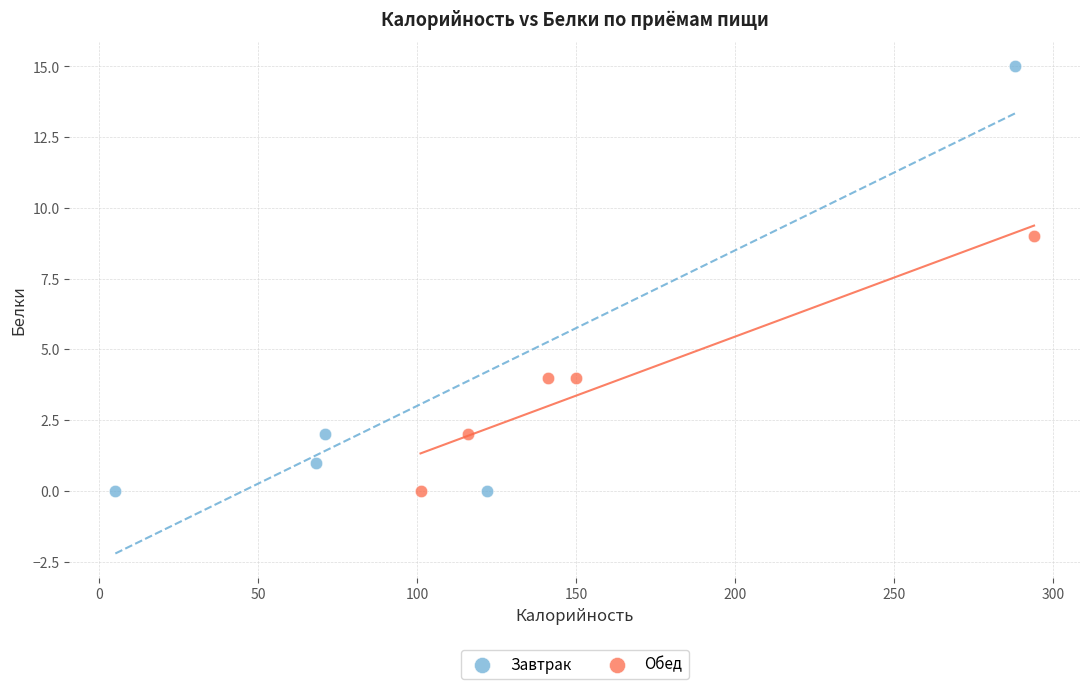

Which series has the largest Y range (max minus min)?

Завтрак